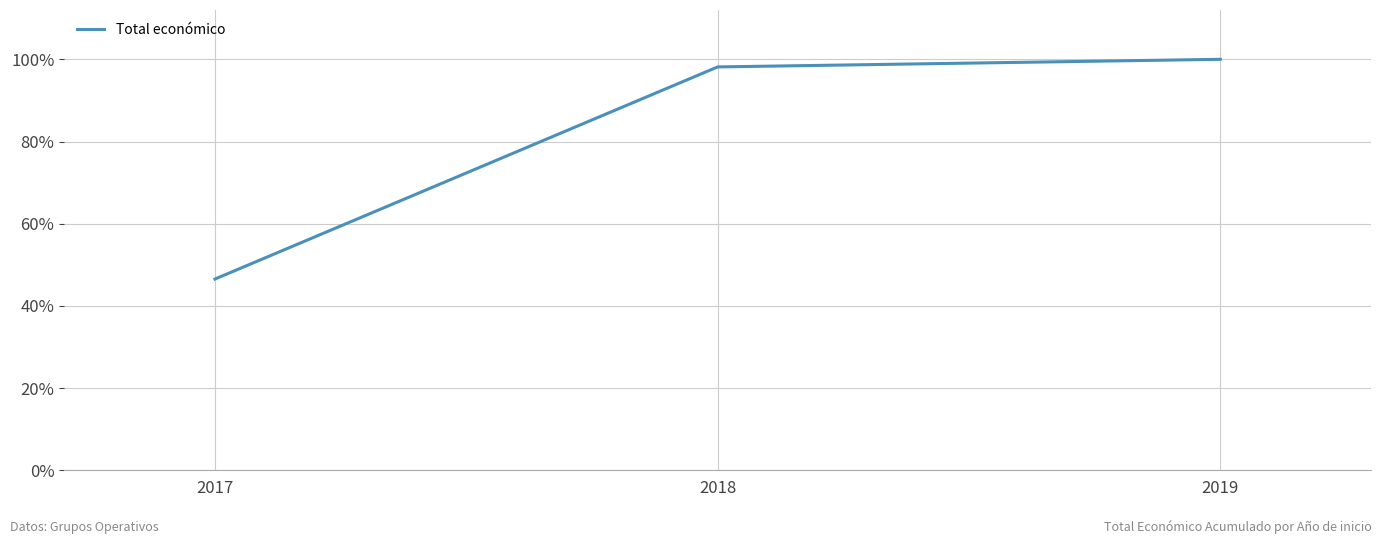

What is the approximate value at 2017?

46.5